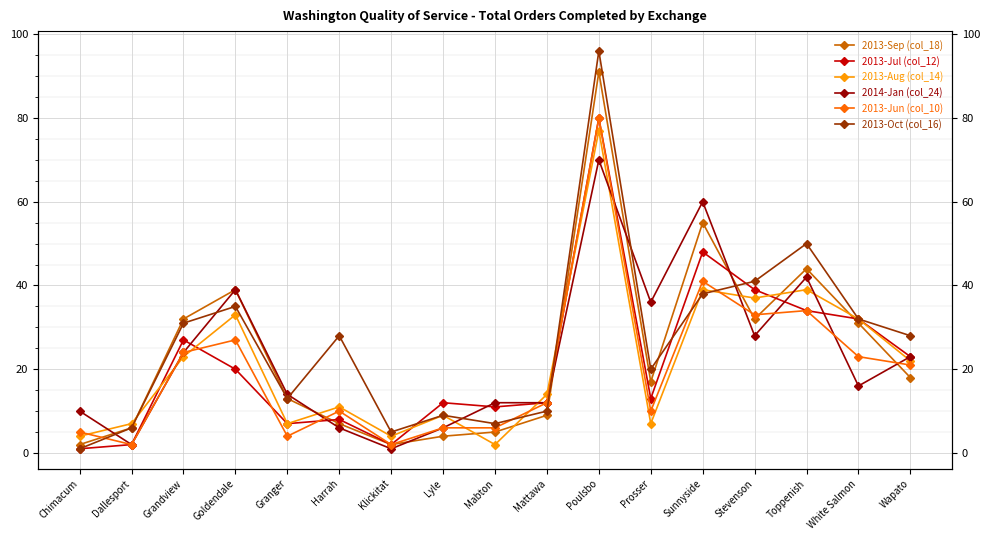

In 2013-Jun (col_10), how many points are higher than both neighbors (excluding endpoints)?

5